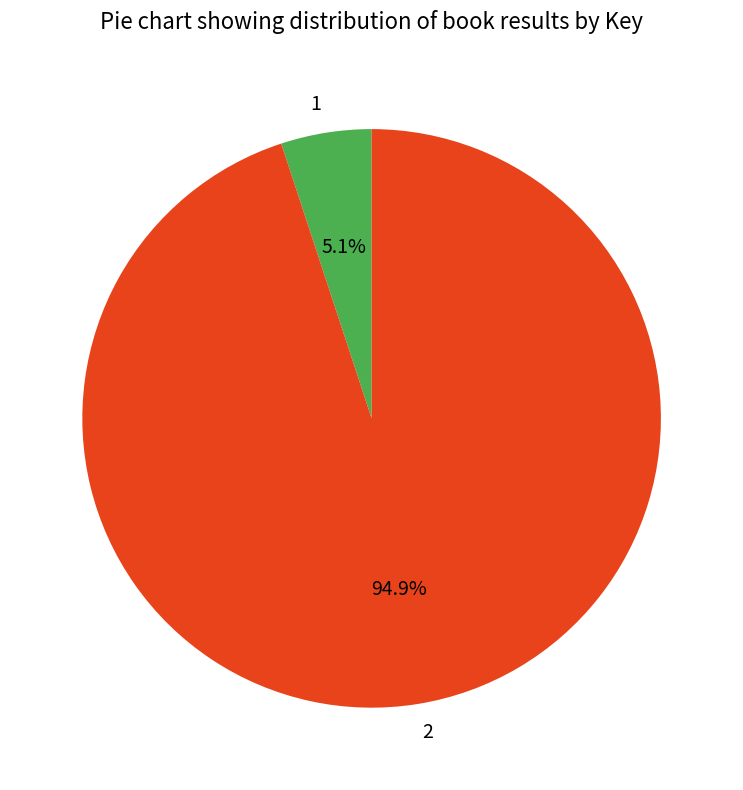

Is there any slice that represents more than half of the pie?

Yes